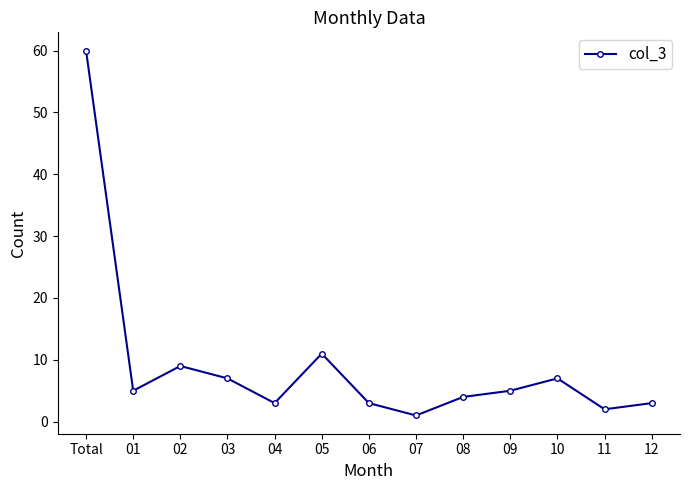

How many lines are shown in the chart?

1